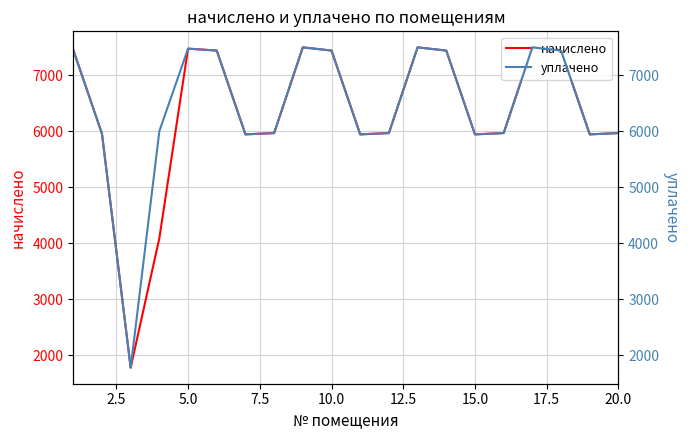

What is the average value of the начислено series?

6333.1